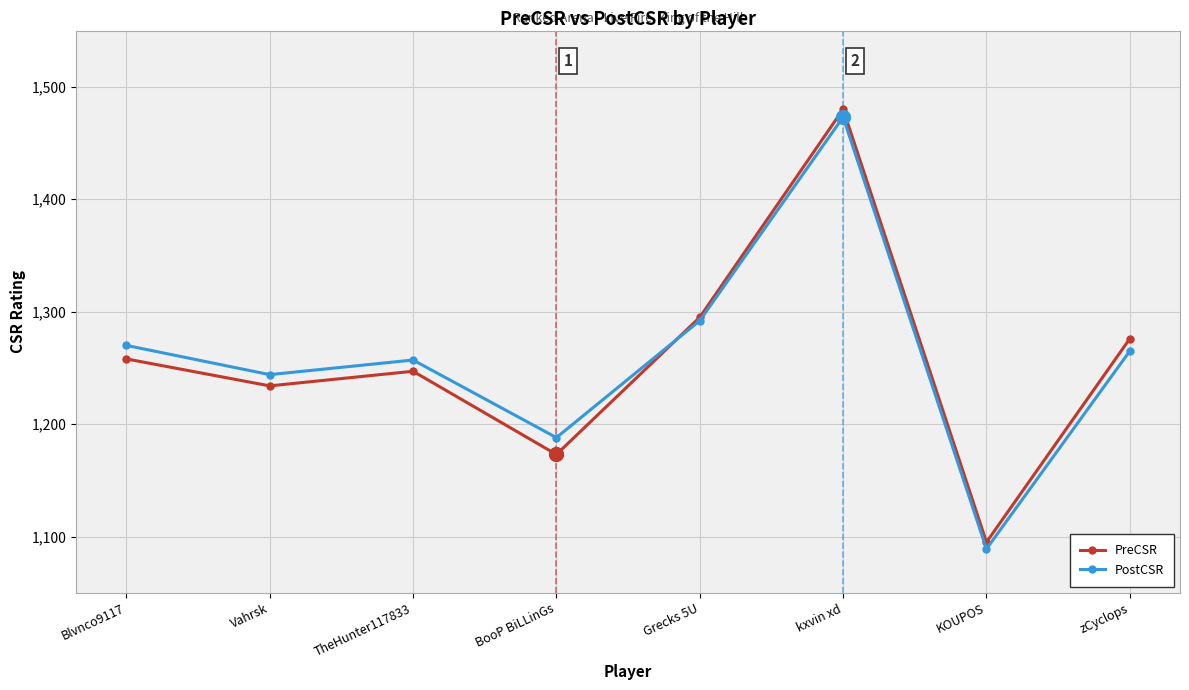

Where is PreCSR nearest to the value 1287?

Grecks 5U